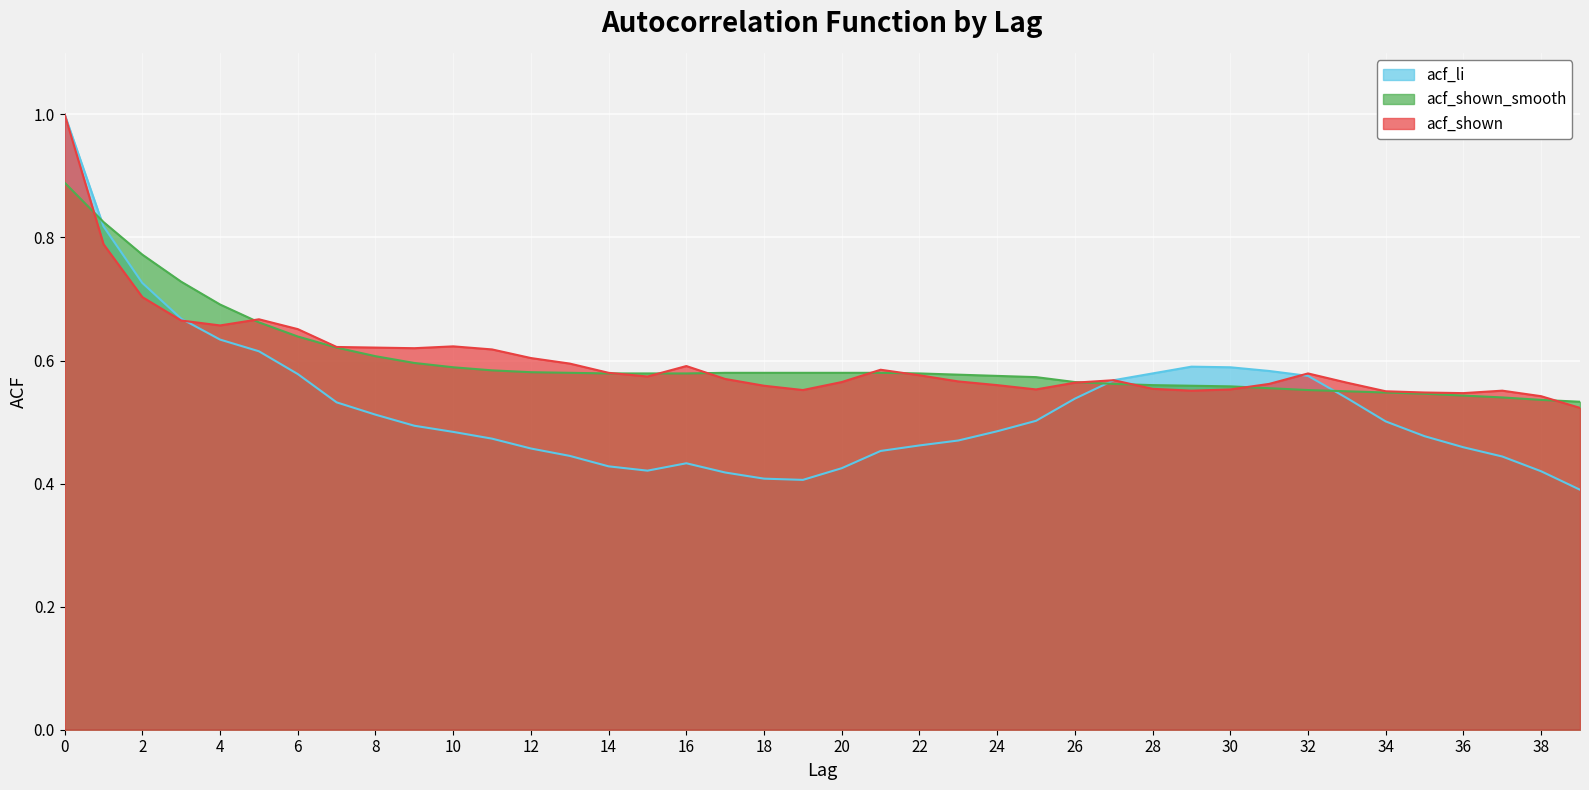

Which category has the lowest value across all series?

39